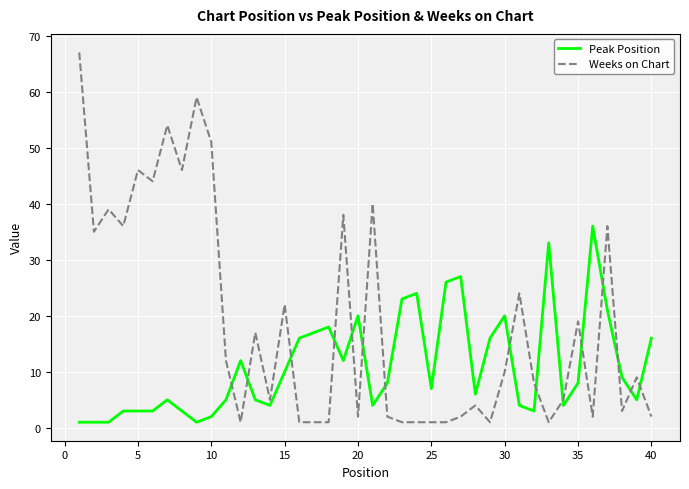

Which series has the widest spread of values?

Weeks on Chart